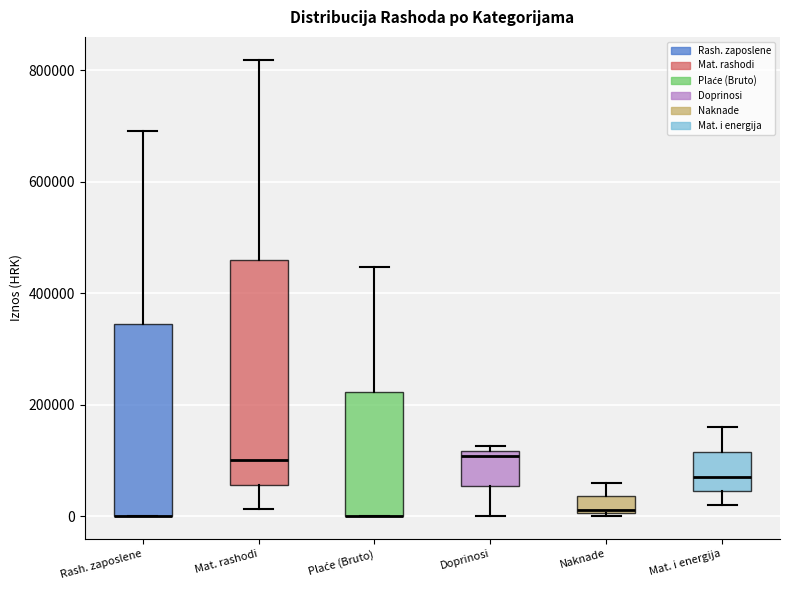

Where does the lower whisker of the box for Mat. i energija end on the y-axis? The values are not printed on the chart, so give them approximately, as read against the axis.

20000